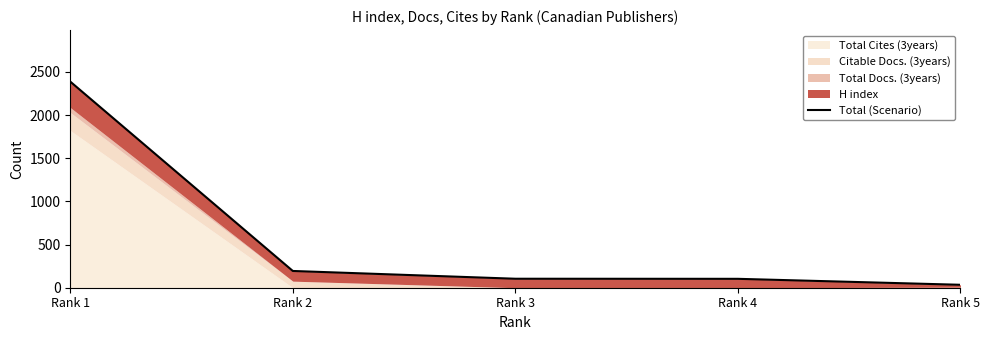

The value at Rank 5 is 56. True or false?

False